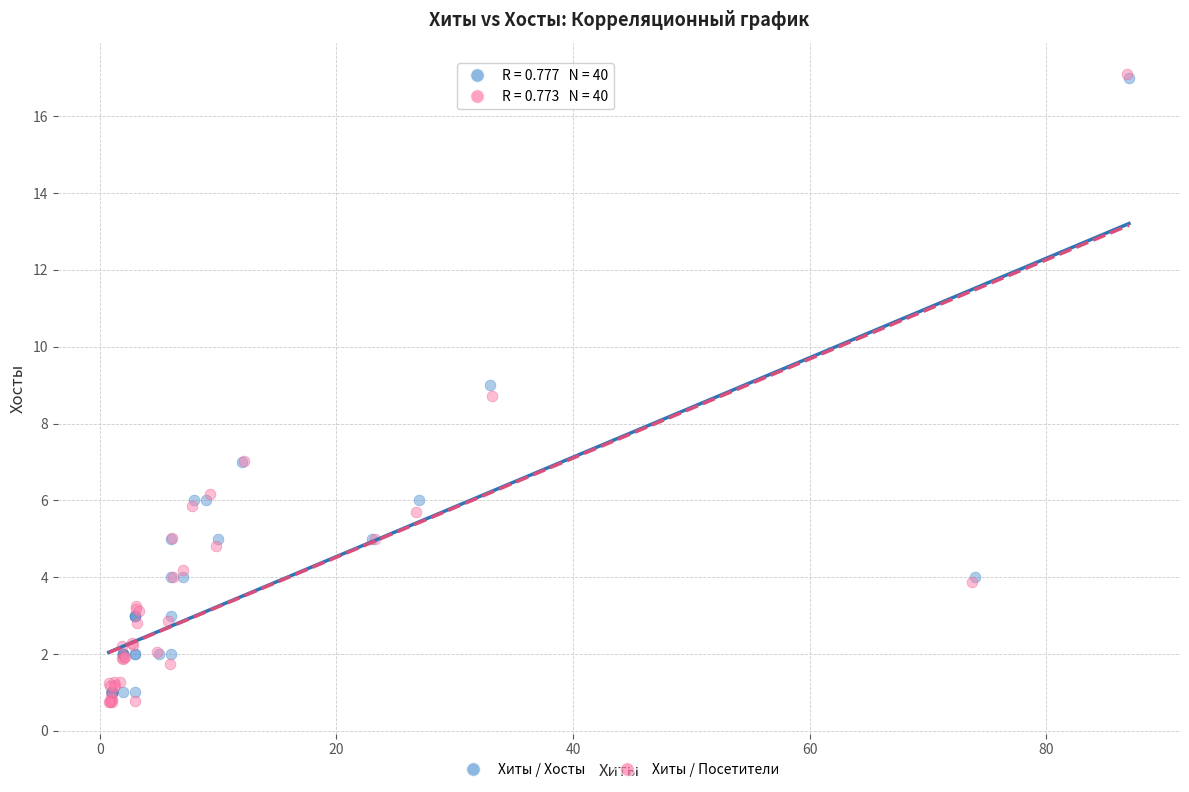

What are all the series names shown in the legend?

Хиты / Хосты, Хиты / Посетители